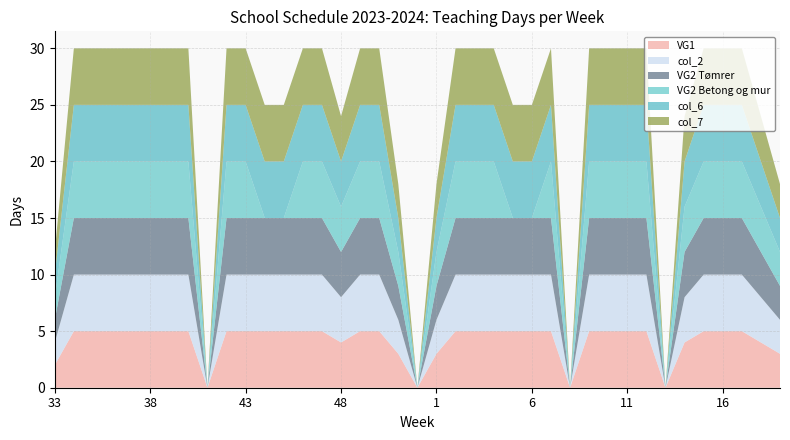

Reading right to left, what are all the values shown in this chart?

VG1: 3	4	5	5	5	4	0	5	5	5	5	0	5	5	5	5	5	5	3	0	3	5	5	4	5	5	5	5	5	5	0	5	5	5	5	5	5	5	2
col_2: 3	4	5	5	5	4	0	5	5	5	5	0	5	5	5	5	5	5	3	0	3	5	5	4	5	5	5	5	5	5	0	5	5	5	5	5	5	5	2
VG2 Tømrer: 3	4	5	5	5	4	0	5	5	5	5	0	5	5	5	5	5	5	3	0	3	5	5	4	5	5	5	5	5	5	0	5	5	5	5	5	5	5	2
VG2 Betong og mur: 3	4	5	5	5	4	0	5	5	5	5	0	5	0	0	5	5	5	3	0	3	5	5	4	5	5	0	0	5	5	0	5	5	5	5	5	5	5	2
col_6: 3	4	5	5	5	4	0	5	5	5	5	0	5	5	5	5	5	5	3	0	3	5	5	4	5	5	5	5	5	5	0	5	5	5	5	5	5	5	2
col_7: 3	4	5	5	5	4	0	5	5	5	5	0	5	5	5	5	5	5	3	0	3	5	5	4	5	5	5	5	5	5	0	5	5	5	5	5	5	5	2